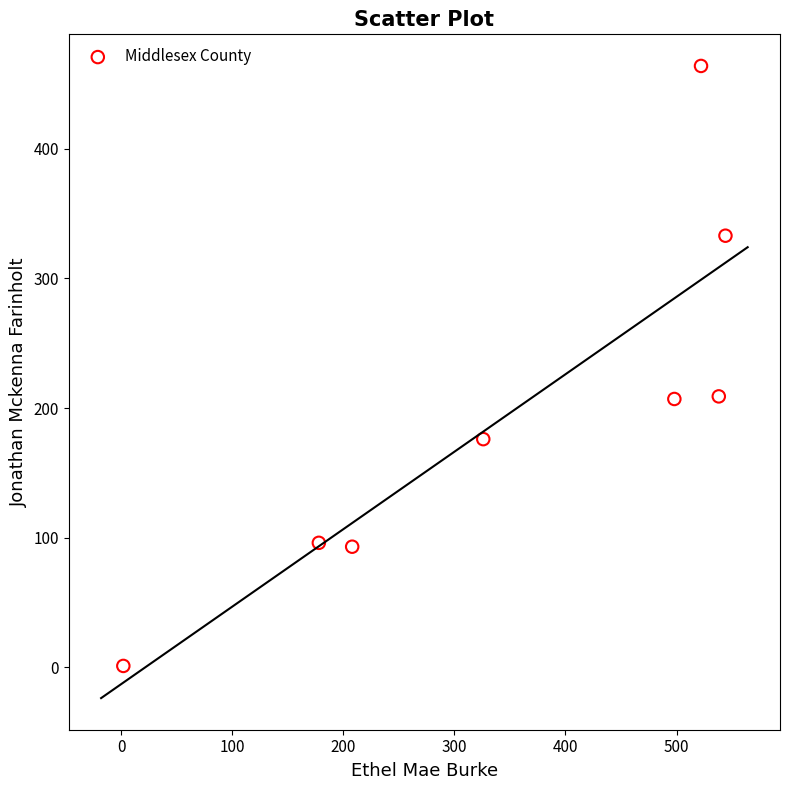

What is the average Y value?

197